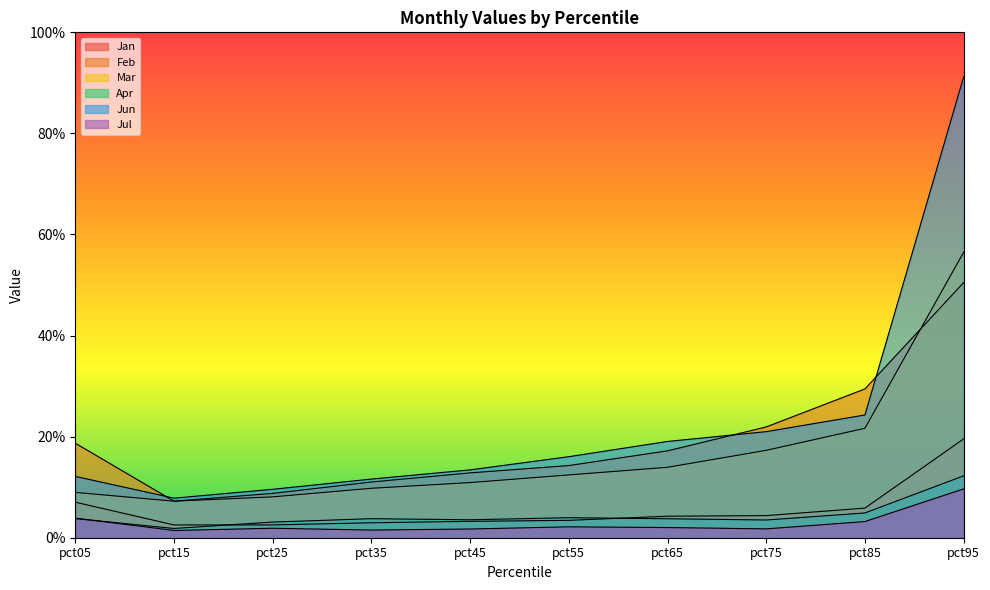

At which category is the sum across all series the highest?

pct95